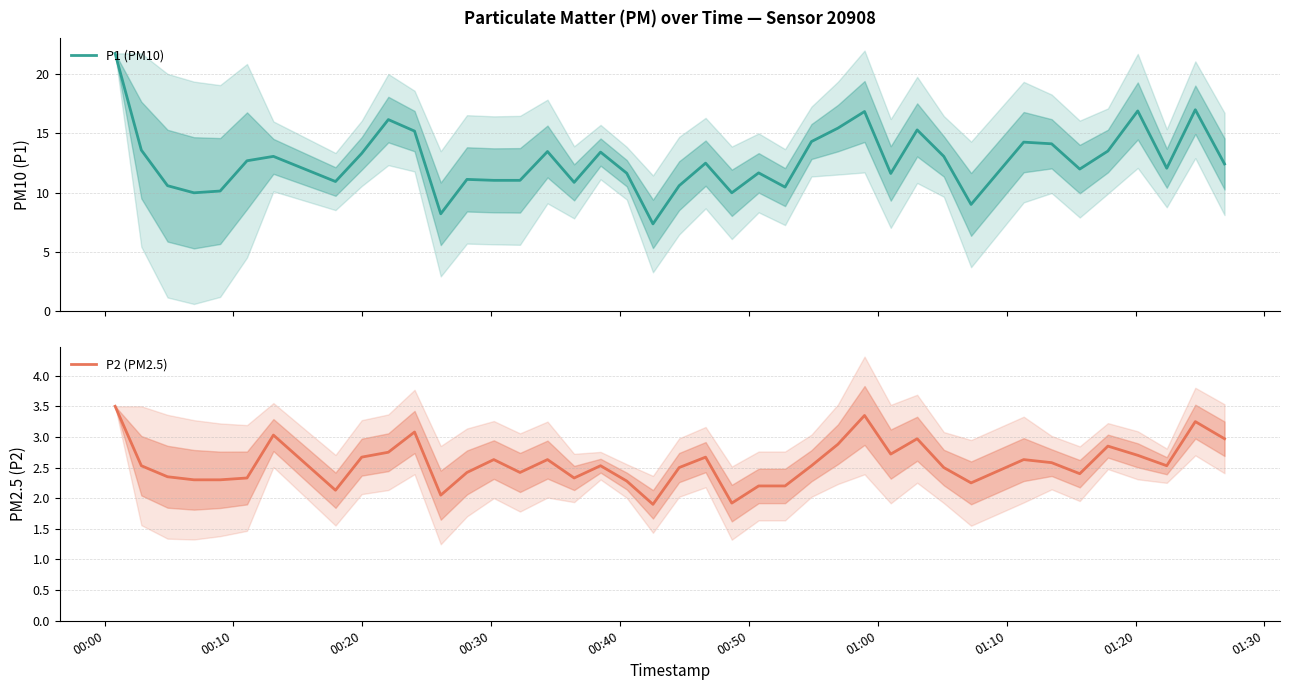

What is the greatest value displayed?

21.8